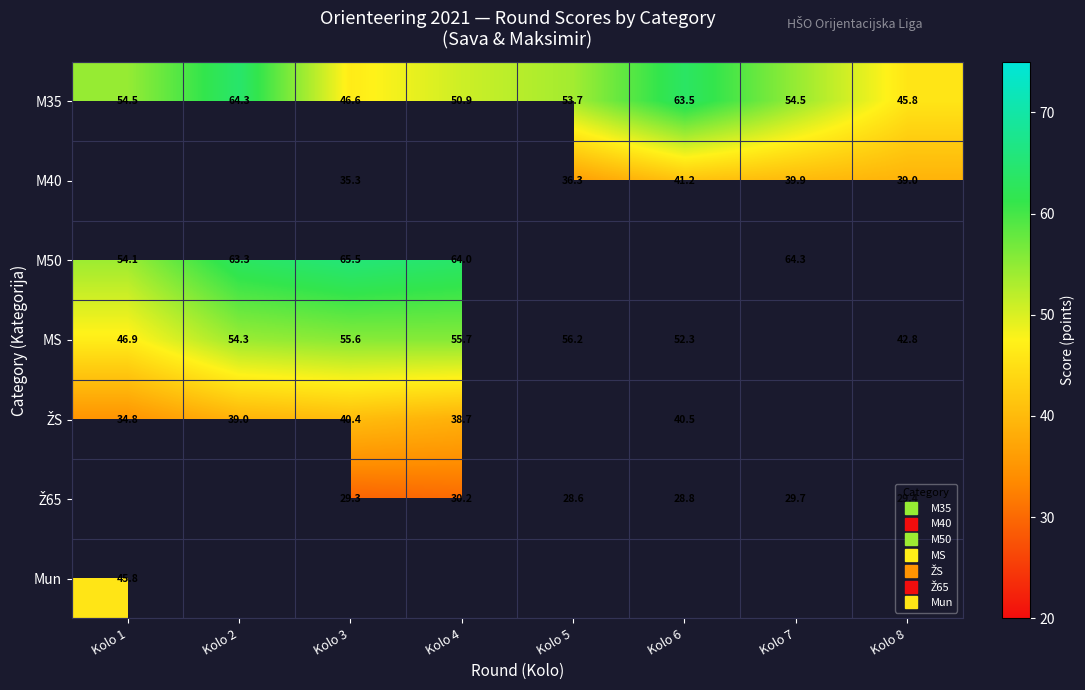

True or false: ŽS has a value of 38.7 at Kolo 4.

True